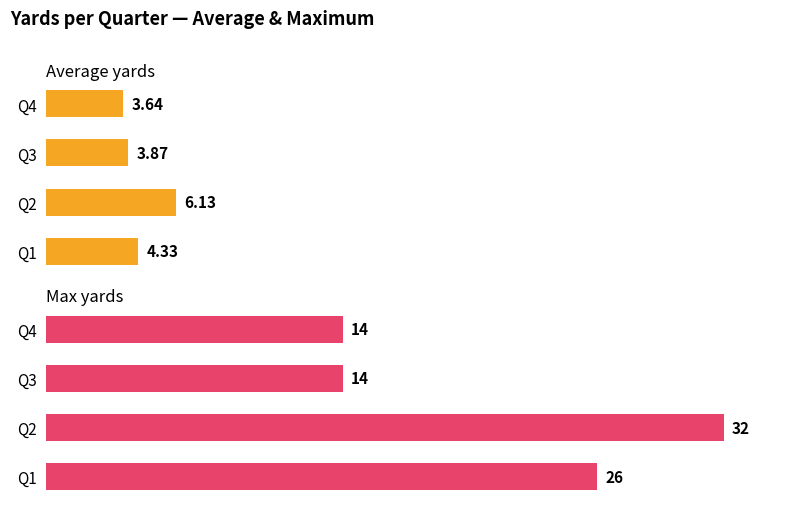

Read the Average yards value at Q2.

6.1